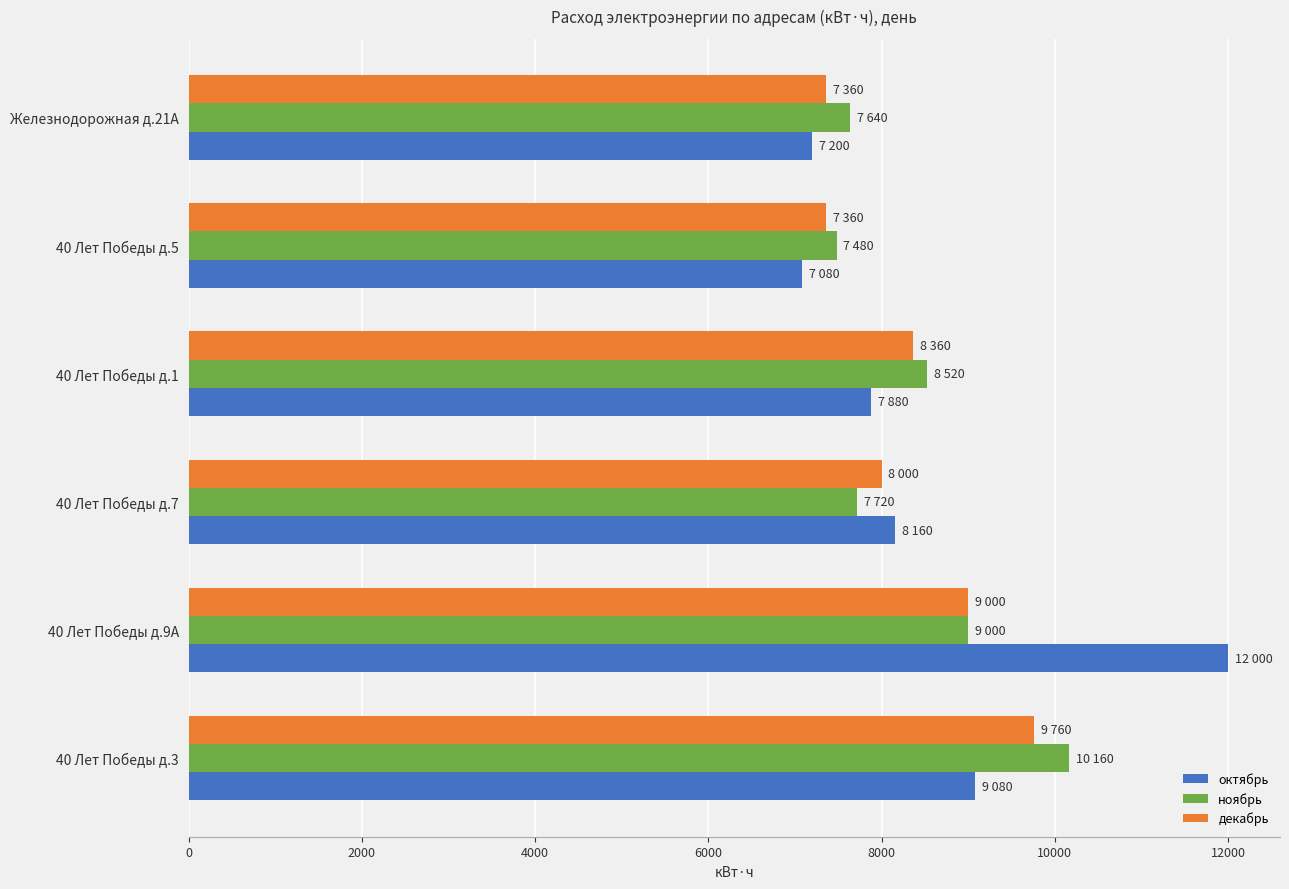

Rank the series by their average value, from highest to lowest.

октябрь, ноябрь, декабрь